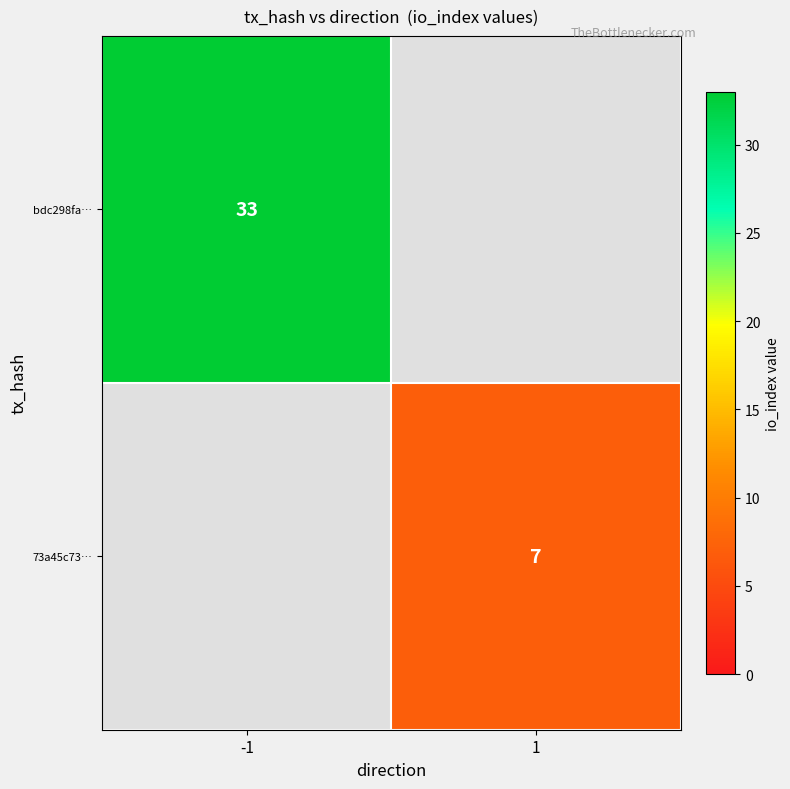

True or false: bdc298fa… has a value of 33 at -1.

True